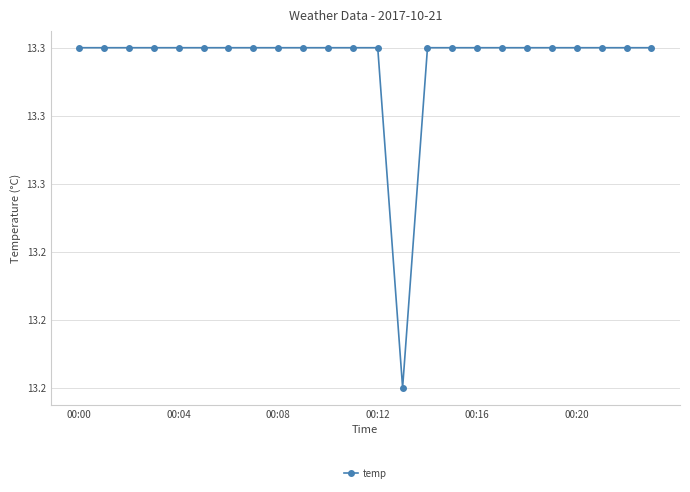

What is the greatest value displayed?

13.3